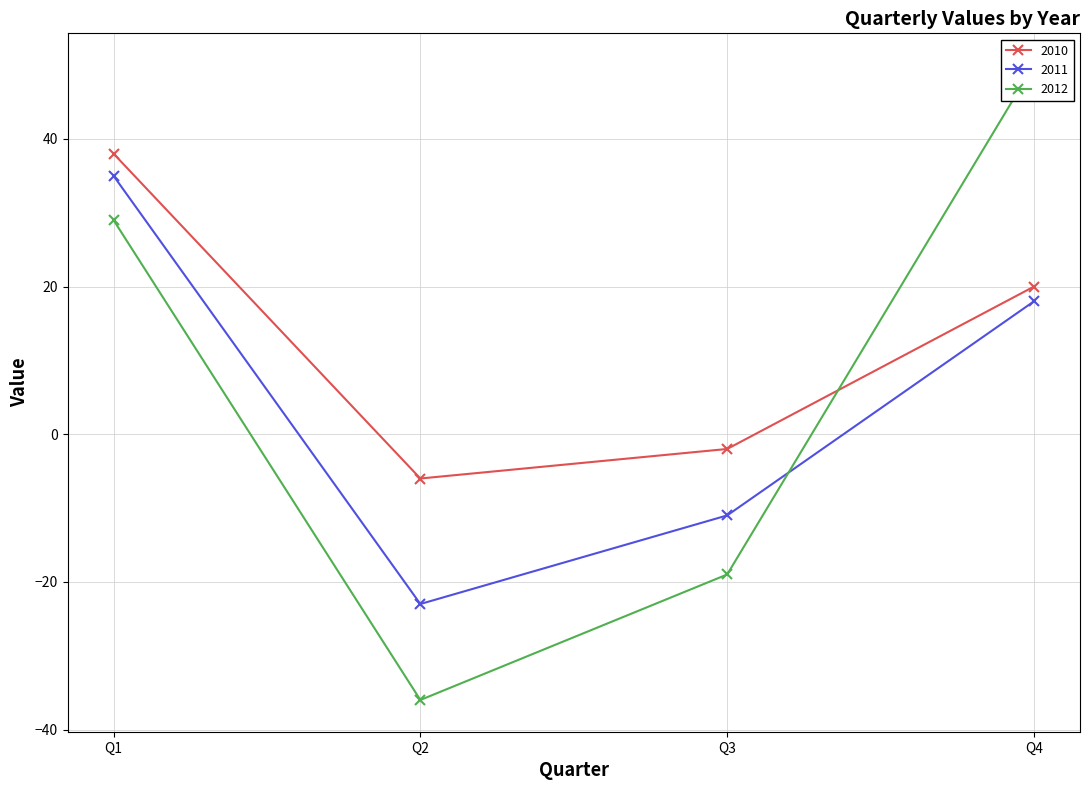

What is the difference between the maximum and minimum values in the 2010 series?

44